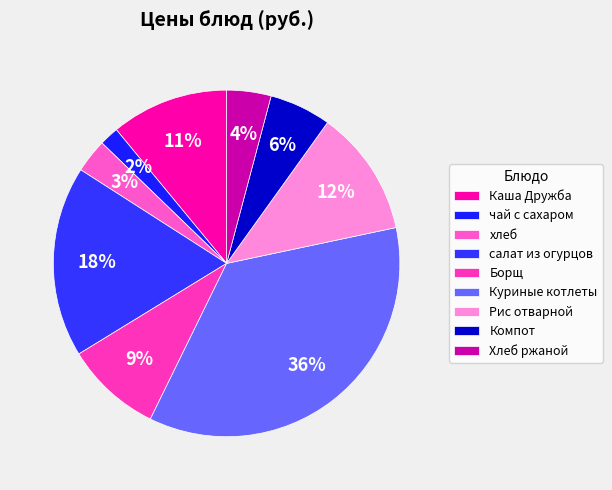

Rank the categories by value from highest to lowest.

Куриные котлеты, салат из огурцов, Рис отварной, Каша Дружба, Борщ, Компот, Хлеб ржаной, хлеб, чай с сахаром